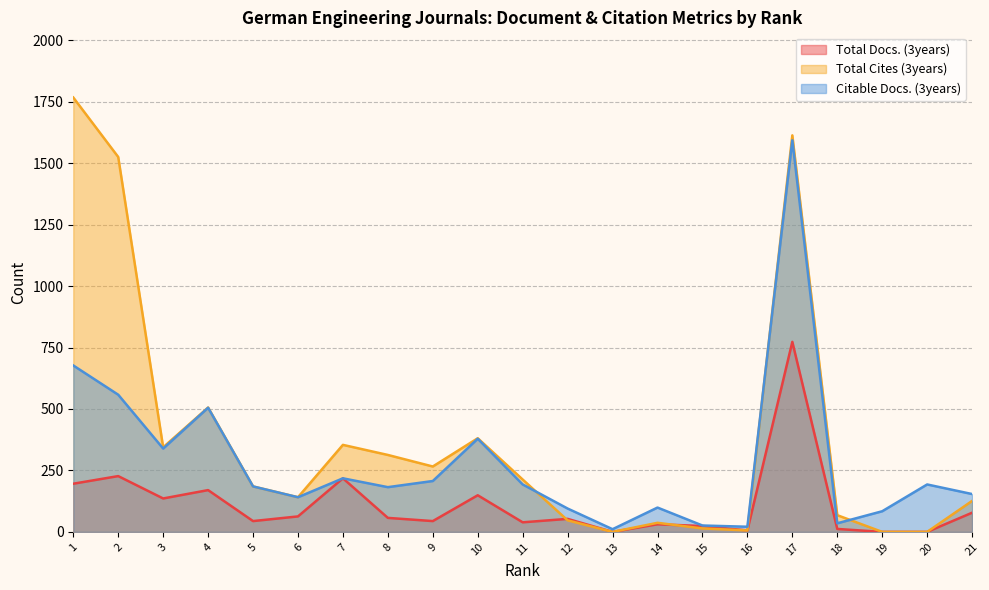

What is the spread (max minus min) of values at 18?

56